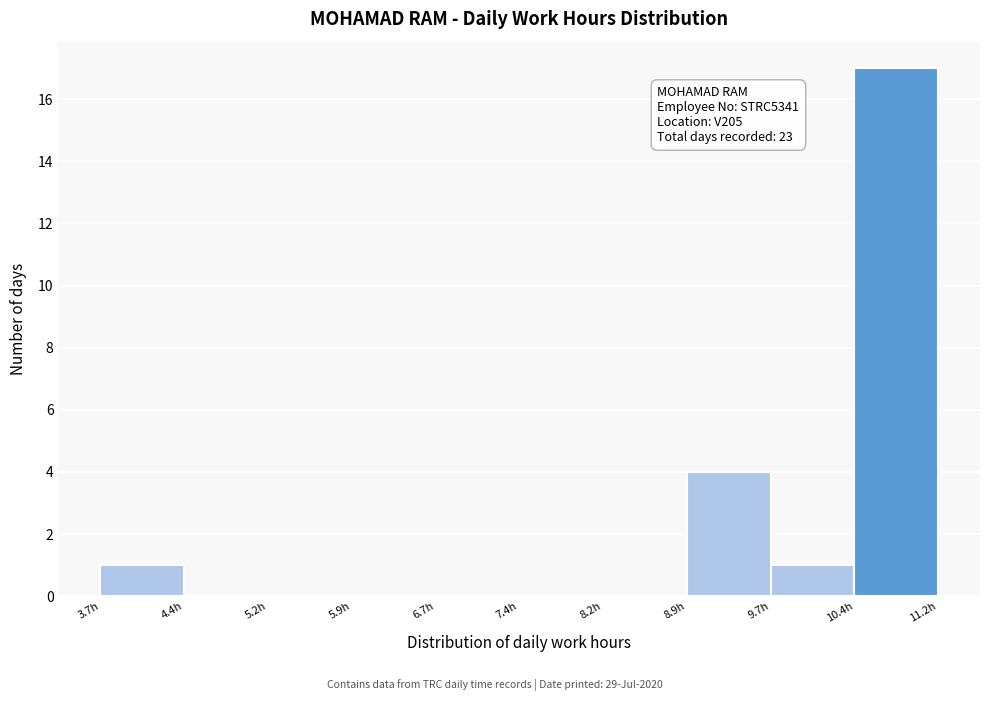

Over which range of the x-axis is the bar tallest?

10.4 to 11.2